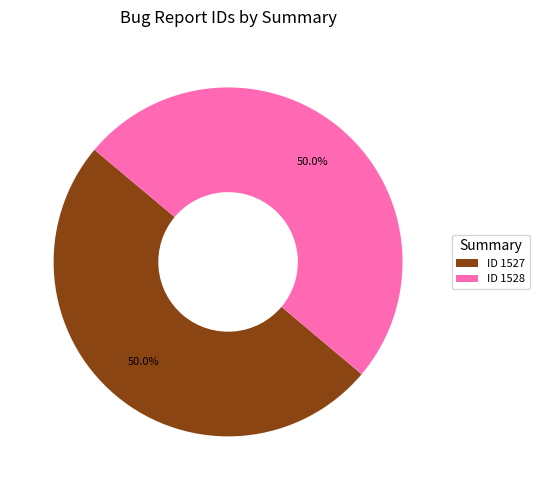

What is the ratio of the value at ID 1527 to the value at ID 1528?

1.0